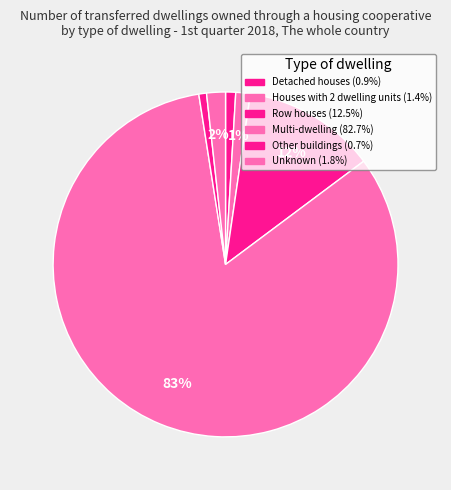

Approximately how many times larger is the value at Detached houses compared to Unknown?

0.5